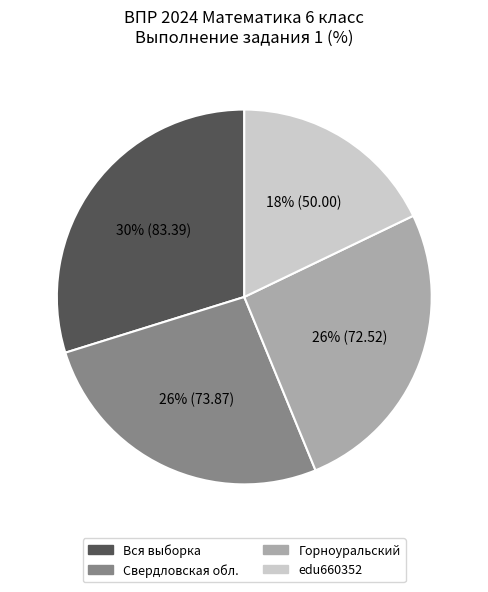

What percentage is the Вся выборка slice, to the nearest percent?

30%